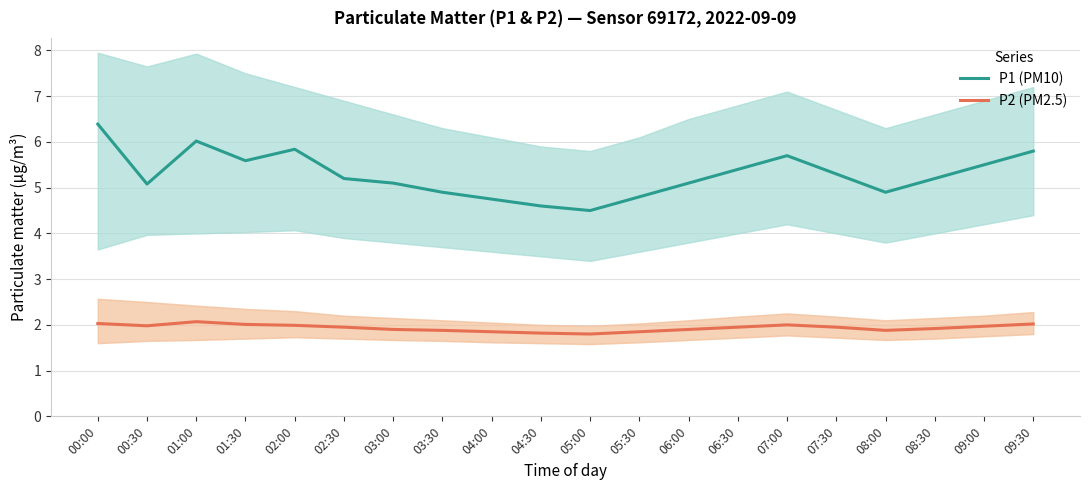

Which label corresponds to the largest value in the chart?

00:00